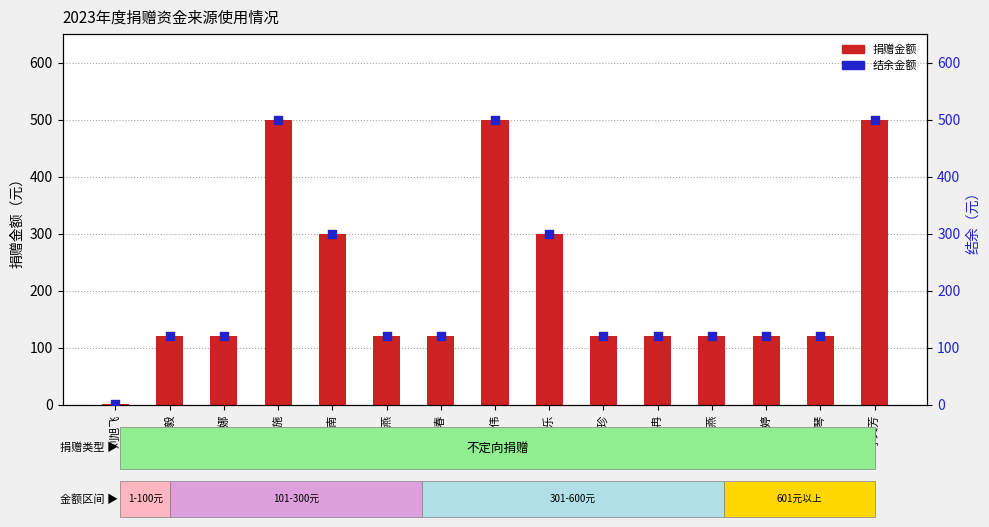

What are all the series names shown in the legend?

捐赠金额, 结余